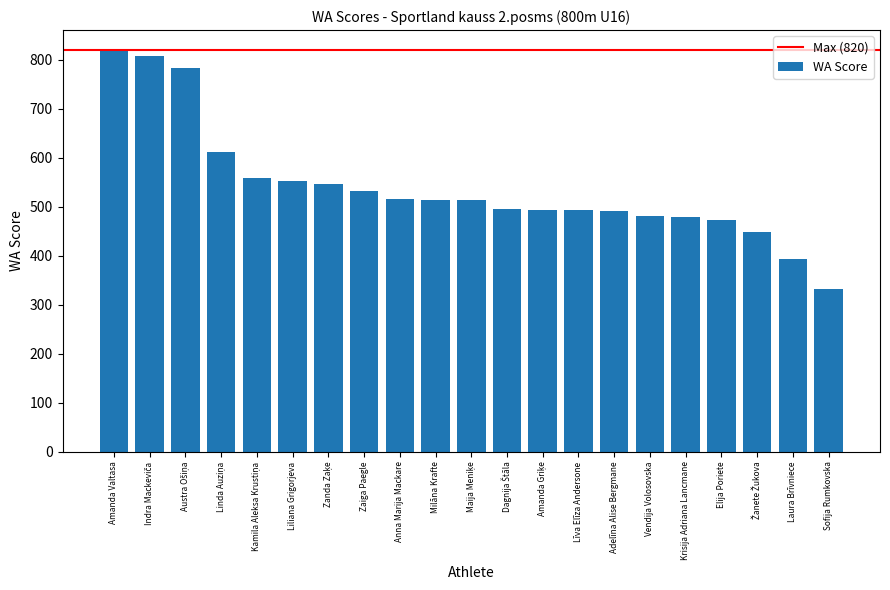

How many data points are less than 514?

10